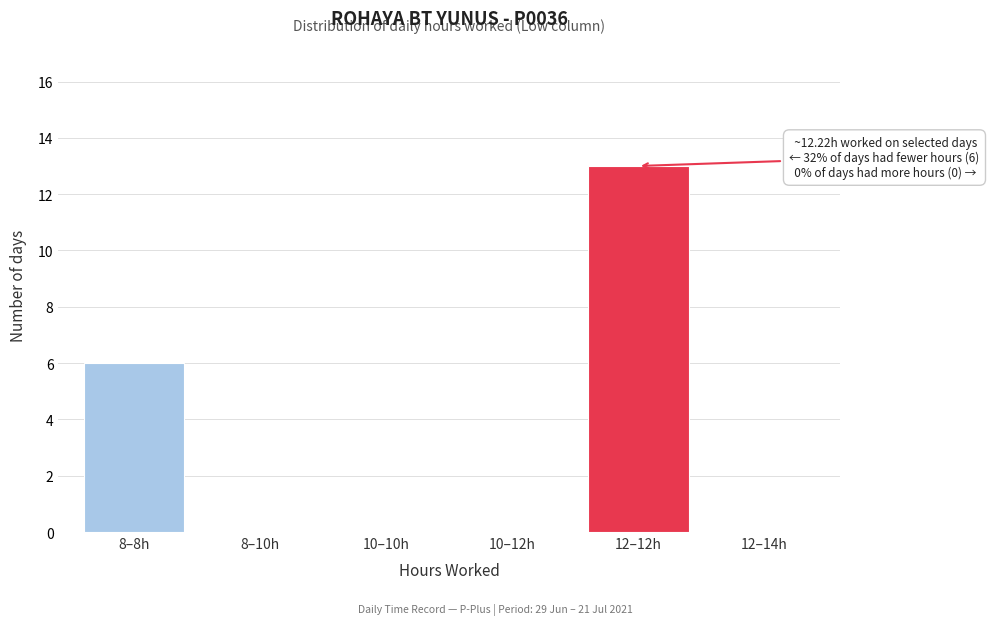

Reading right to left, transcribe all the data shown in this chart.

12–14h=0	12–12h=13	10–12h=0	10–10h=0	8–10h=0	8–8h=6